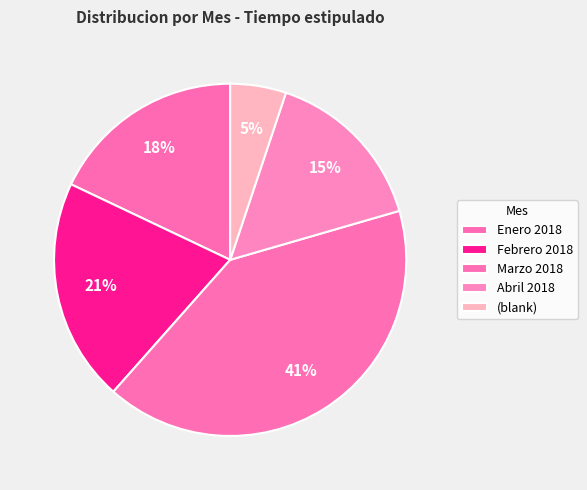

How many slices are in this pie chart?

5